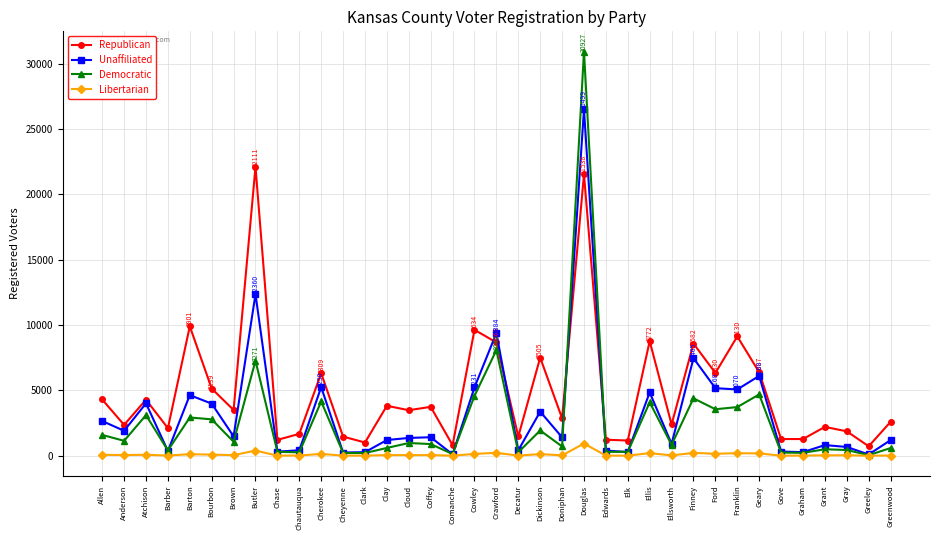

The value of Republican at Coffey is 2387. True or false?

False